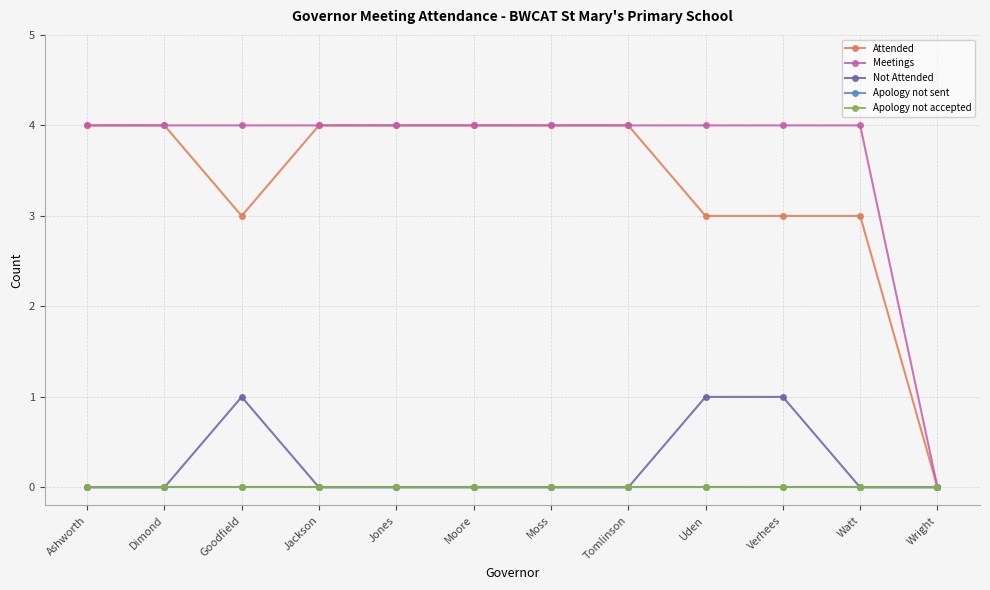

Rank the categories by Meetings value from lowest to highest.

Wright, Ashworth, Dimond, Goodfield, Jackson, Jones, Moore, Moss, Tomlinson, Uden, Verhees, Watt